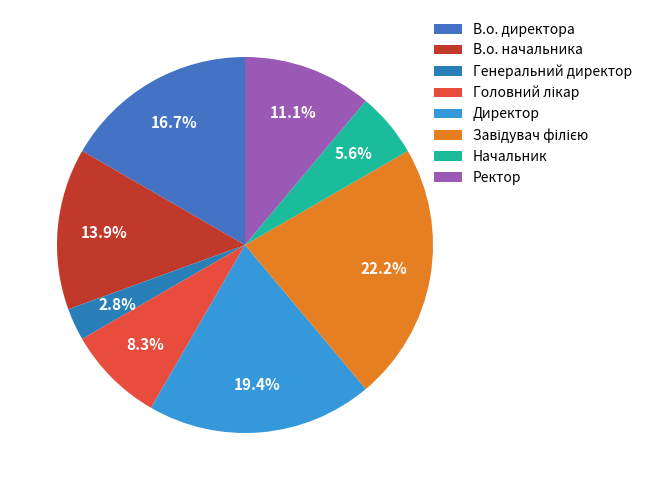

To the nearest percent, what is the combined percentage of Головний лікар and Генеральний директор?

11%